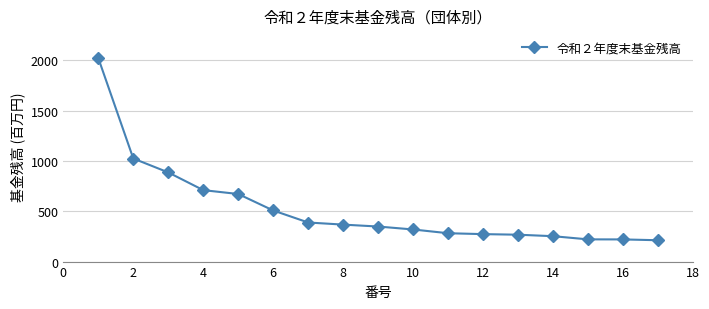

What is the value of the 3rd point from the left?

886.8